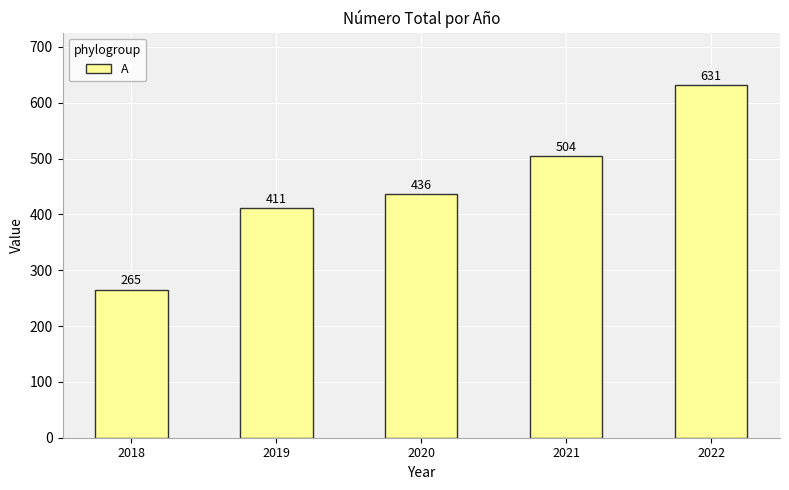

List the labels in order of value, smallest first.

2018, 2019, 2020, 2021, 2022